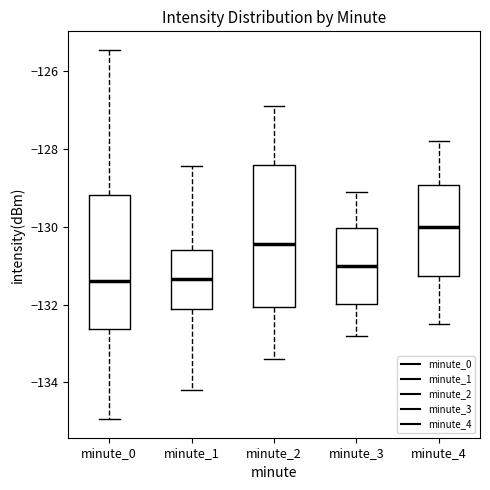

Reading left to right, read every box against the y-axis: the position of its median line, the range the box covers, and the ends of its whiskers. The values are not printed on the chart, so give them approximately, as read against the axis.

minute_0: median -131.4, box -132.6 to -129.2, whiskers -135.0 to -125.4
minute_1: median -131.4, box -132.2 to -130.6, whiskers -134.2 to -128.4
minute_2: median -130.4, box -132.0 to -128.4, whiskers -133.4 to -126.8
minute_3: median -131.0, box -132.0 to -130.0, whiskers -132.8 to -129.0
minute_4: median -130.0, box -131.2 to -129.0, whiskers -132.4 to -127.8